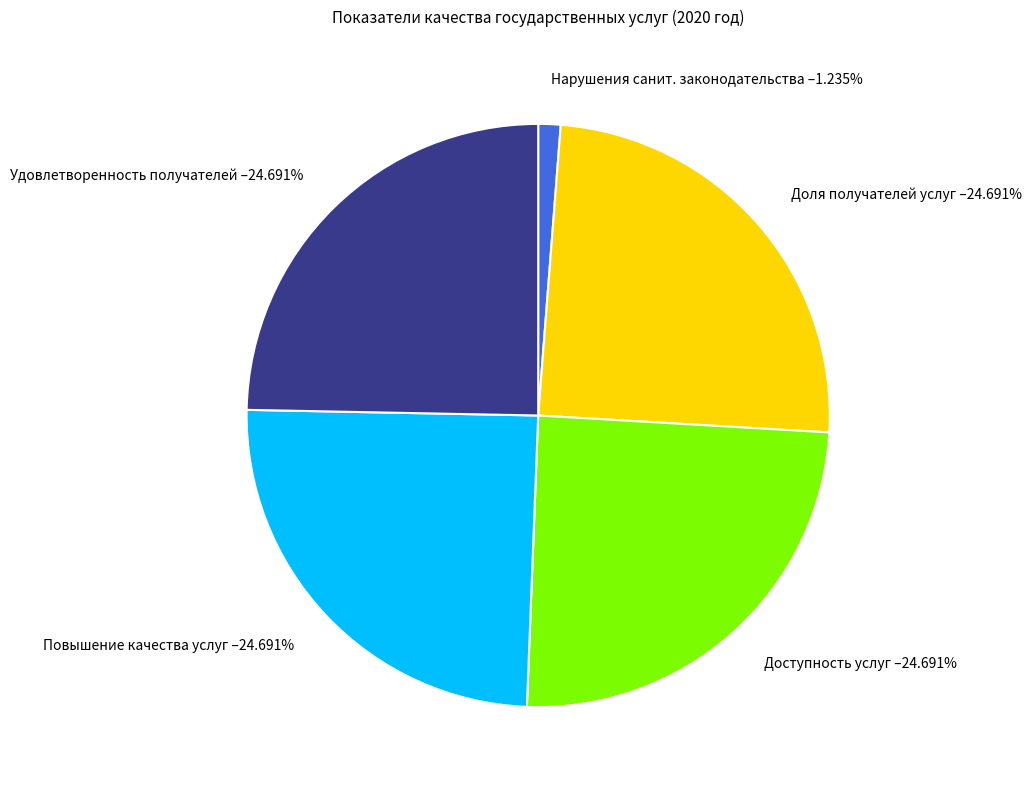

How many slices are in this pie chart?

5